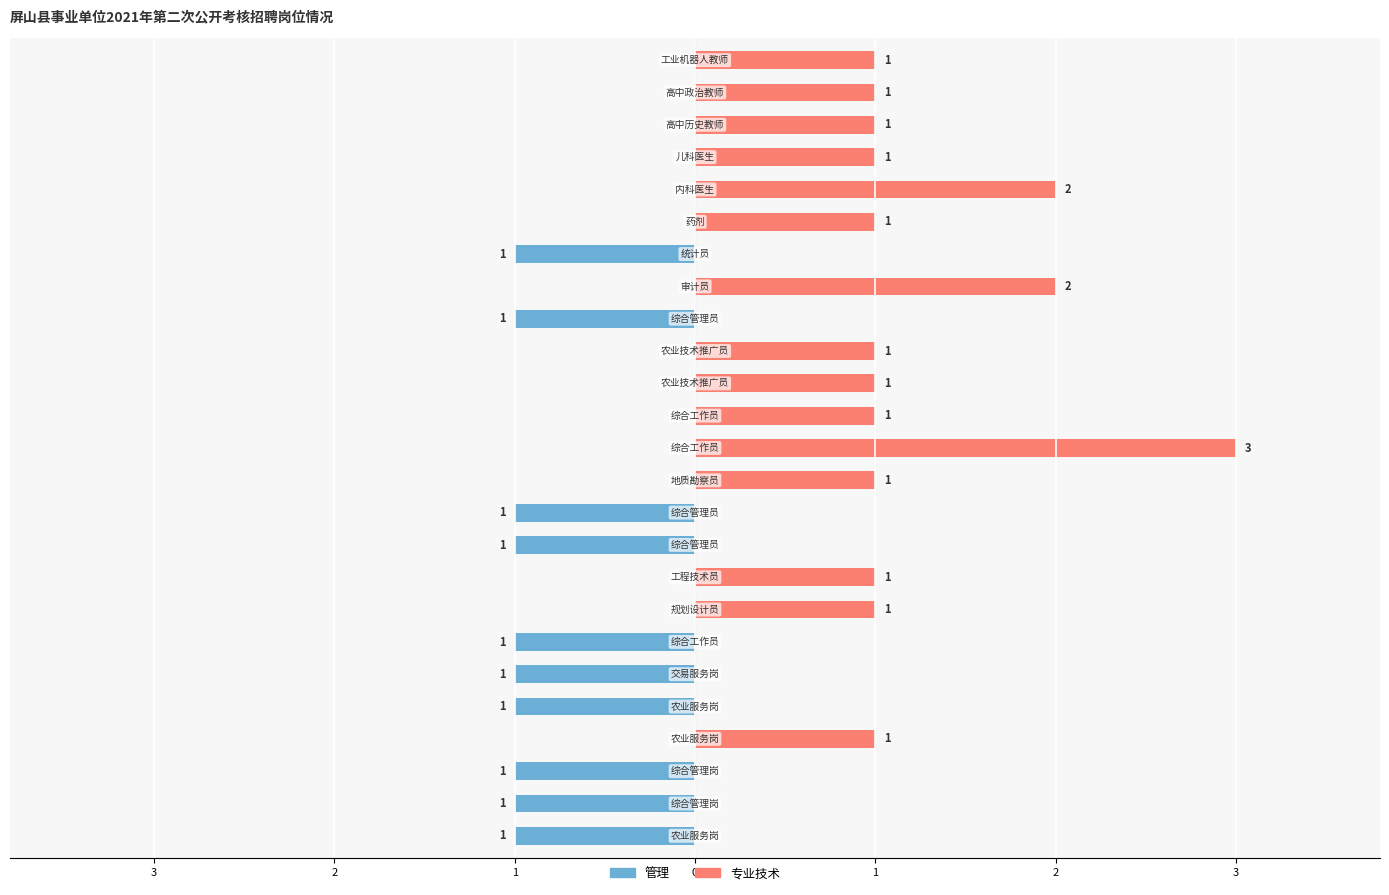

Rank the series by their average value, from highest to lowest.

专业技术, 管理